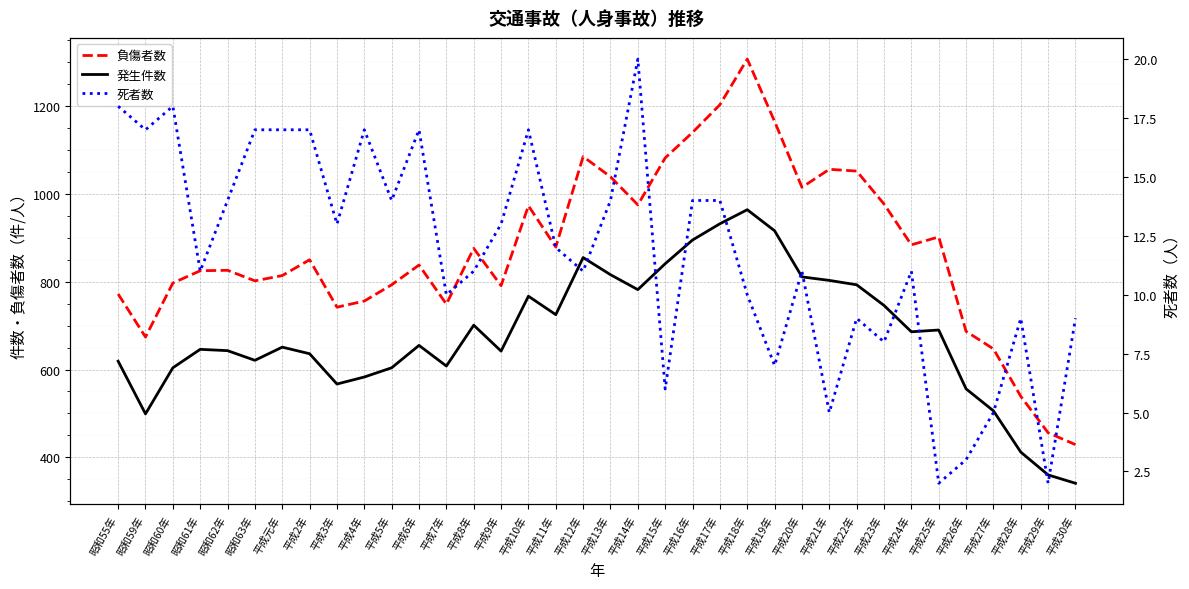

Reading right to left, what are all the values shown in this chart?

負傷者数: 429	456	539	647	687	902	884	977	1052	1056	1015	1165	1307	1203	1140	1082	975	1039	1085	879	973	791	876	749	838	793	756	742	850	814	802	826	825	797	674	772
発生件数: 341	360	412	506	556	690	686	746	793	803	811	916	964	932	895	841	782	816	855	725	767	642	701	608	655	604	583	567	636	651	621	643	646	604	499	619
死者数: 9	2	9	5	3	2	11	8	9	5	11	7	10	14	14	6	20	14	11	12	17	13	11	10	17	14	17	13	17	17	17	14	11	18	17	18